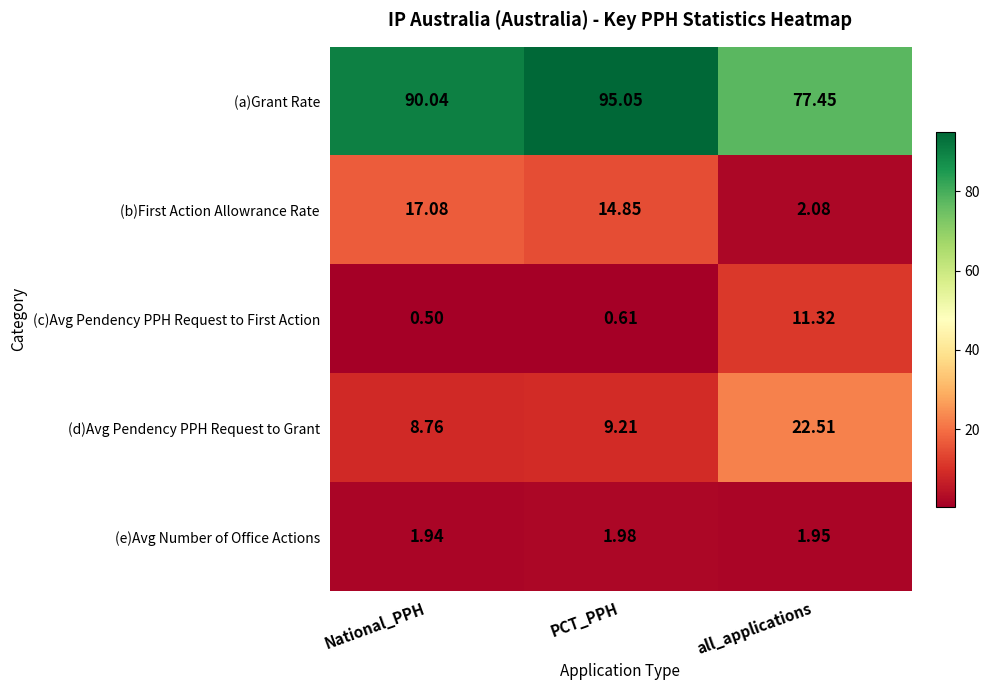

Which series has the widest spread of values?

(a)Grant Rate